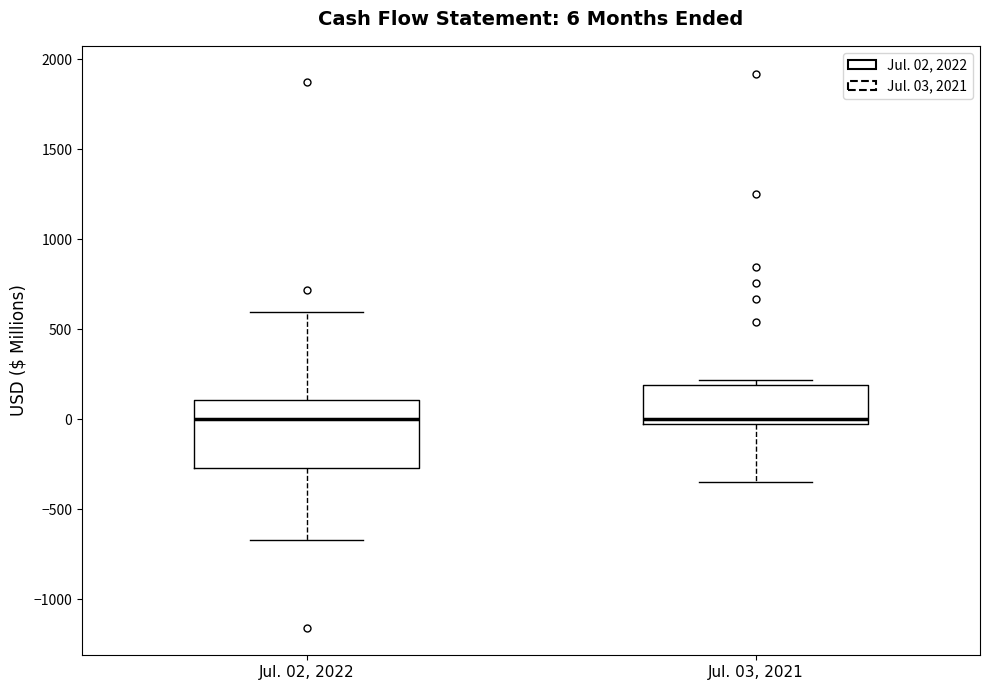

Comparing the boxes themselves (not the whiskers), which one is the tallest?

Jul. 02, 2022